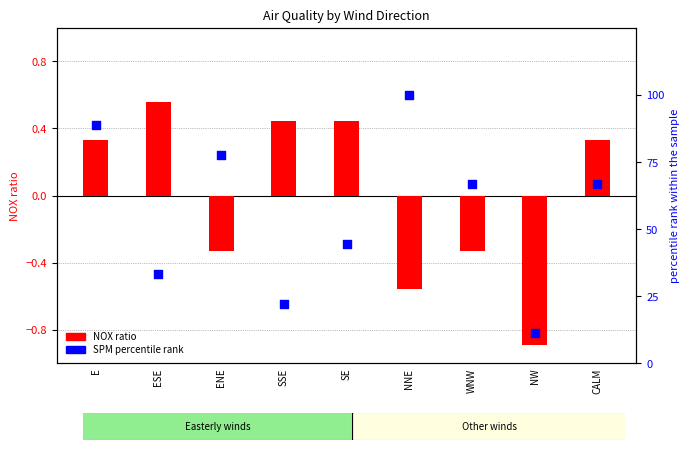

Which series has the largest total across all categories?

SPM percentile rank